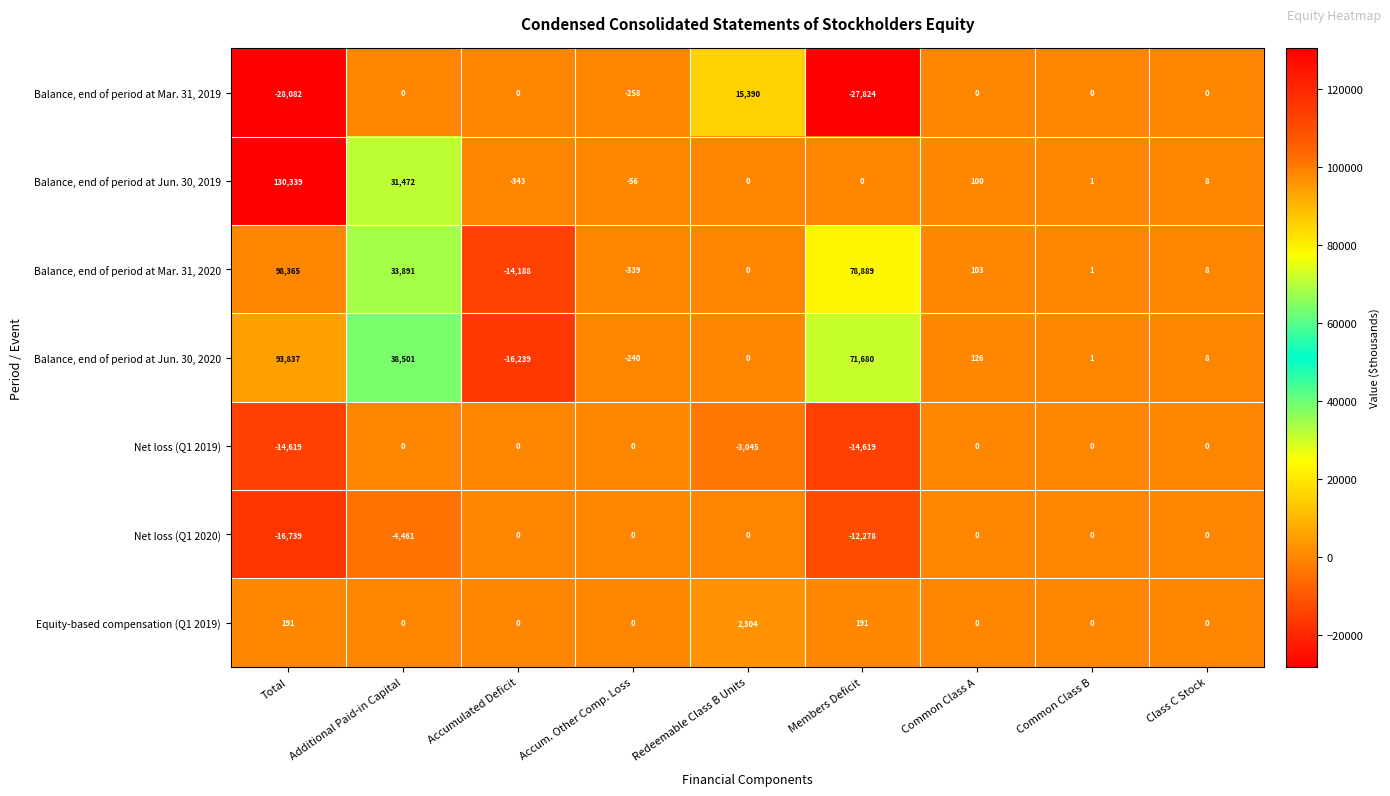

What is the total value across all series at Total?

263292